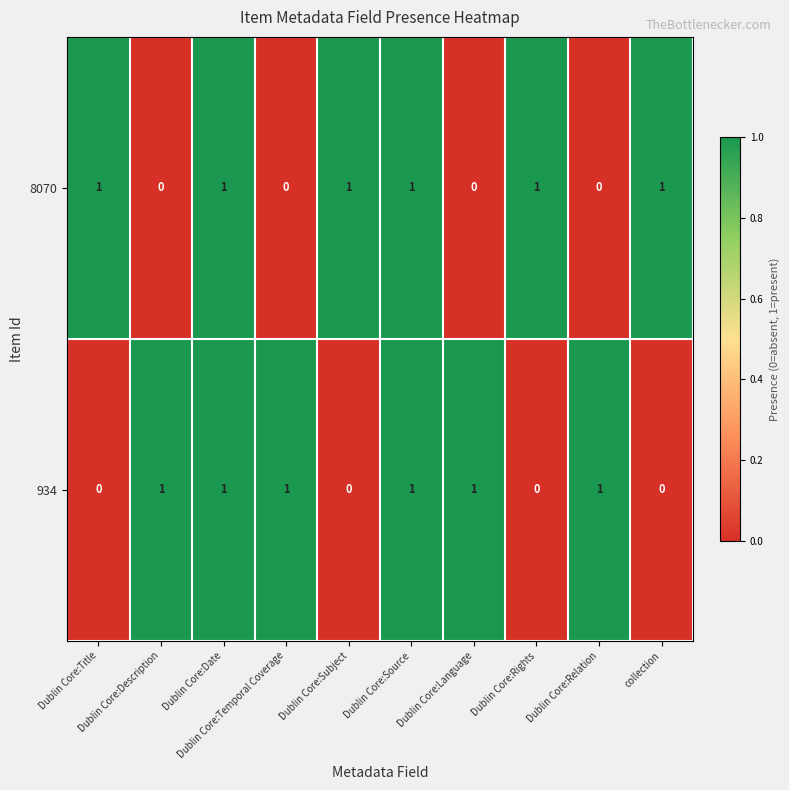

At how many categories does at least one series exceed 0?

10